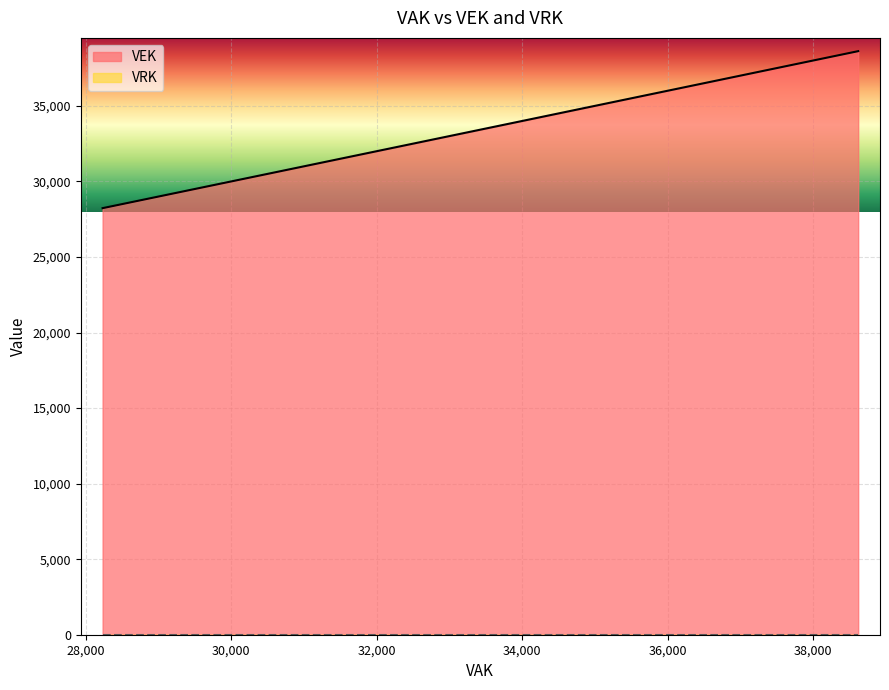

What is the average value of the VEK series?

33293